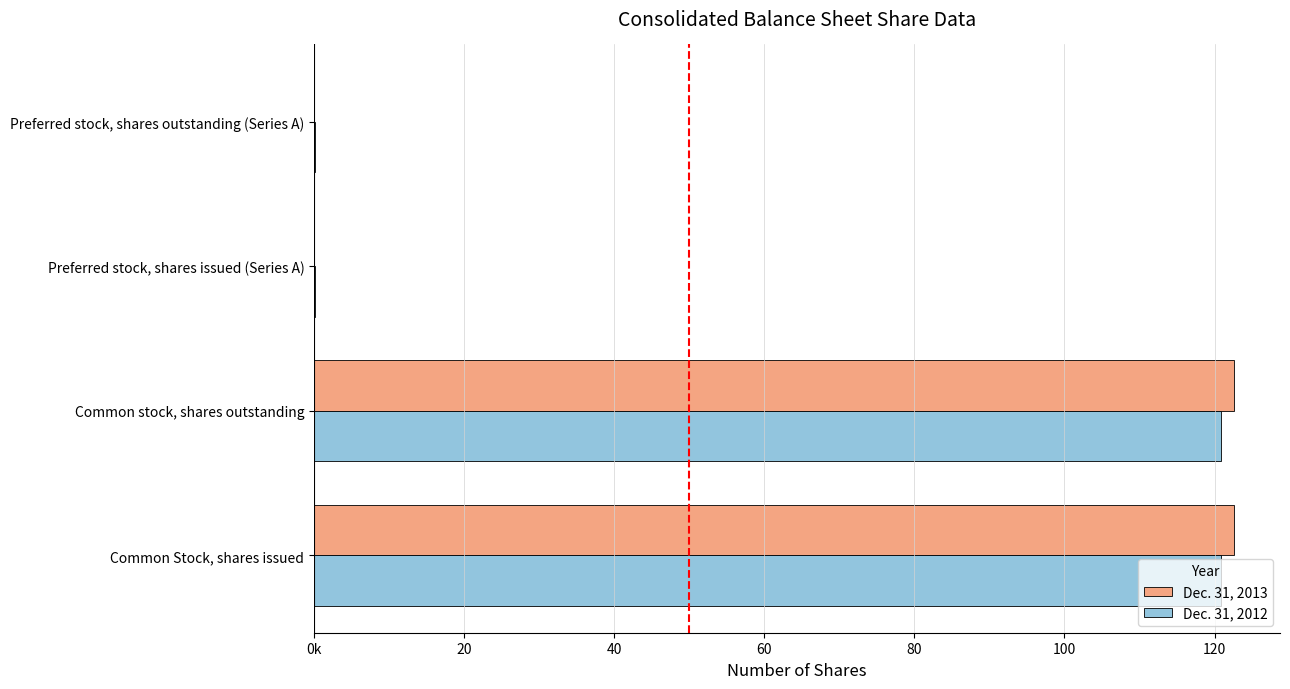

What are all the series names shown in the legend?

Dec. 31, 2013, Dec. 31, 2012